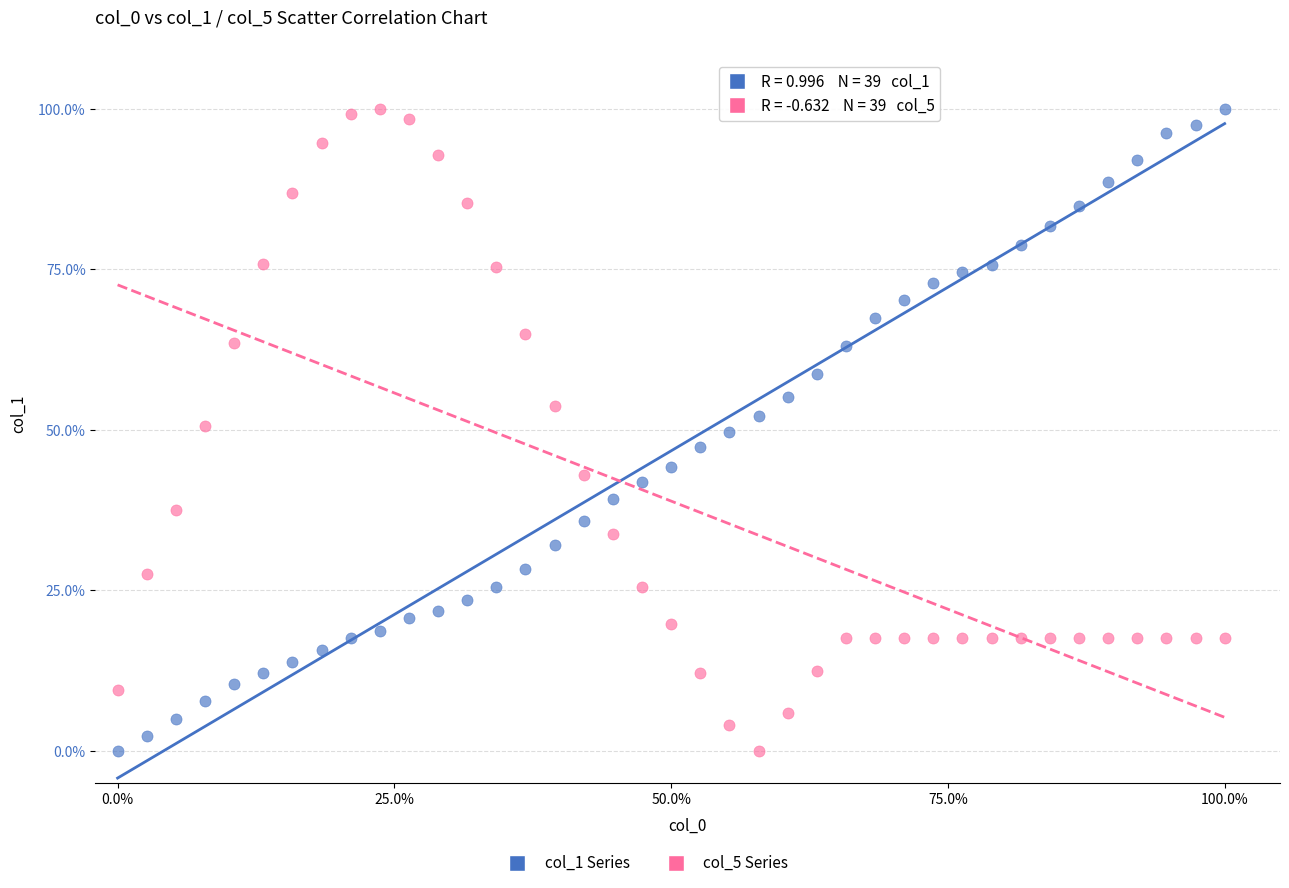

Across all data points, what is the range of Y values (max minus min)?

100.0